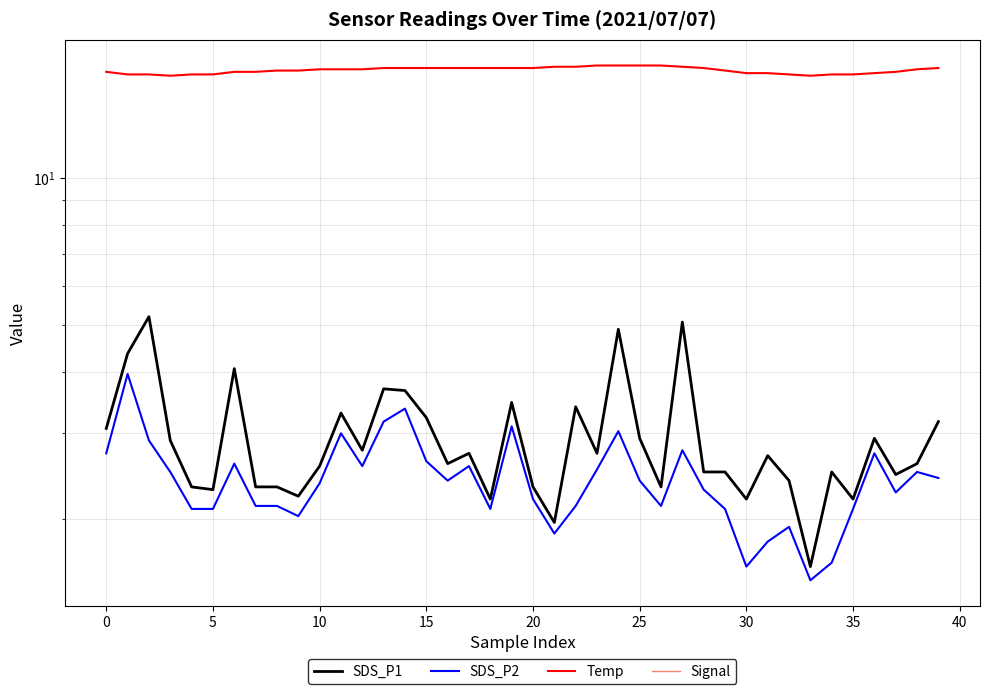

In Signal, how many points are higher than both neighbors (excluding endpoints)?

11